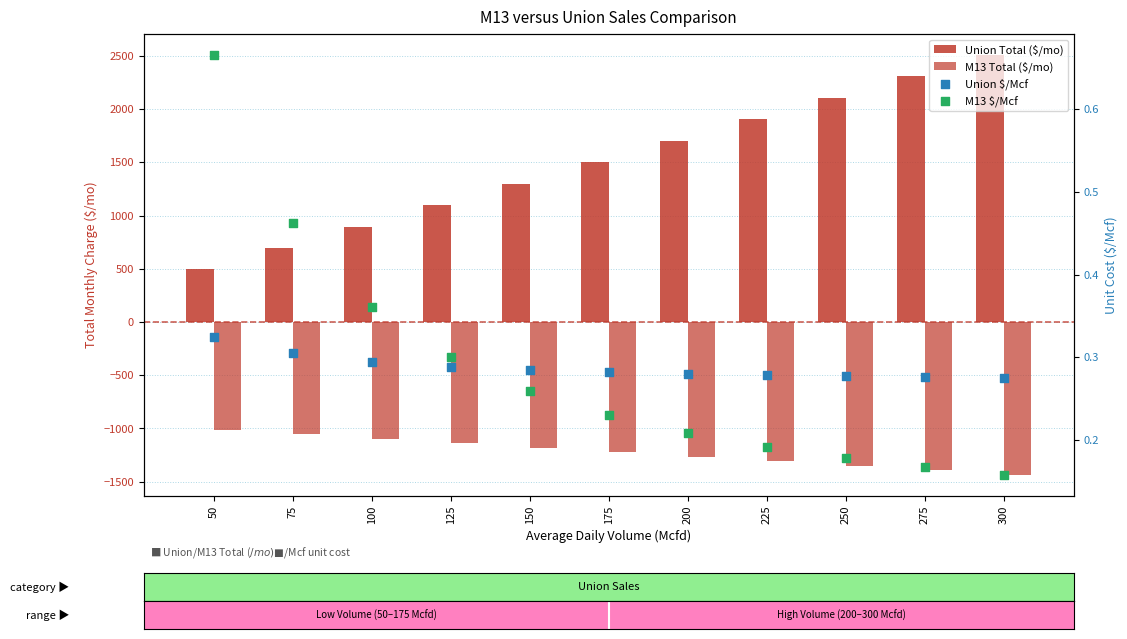

Is the value of Union Total ($/mo) at 275 greater than the value of M13 $/Mcf at 200?

Yes